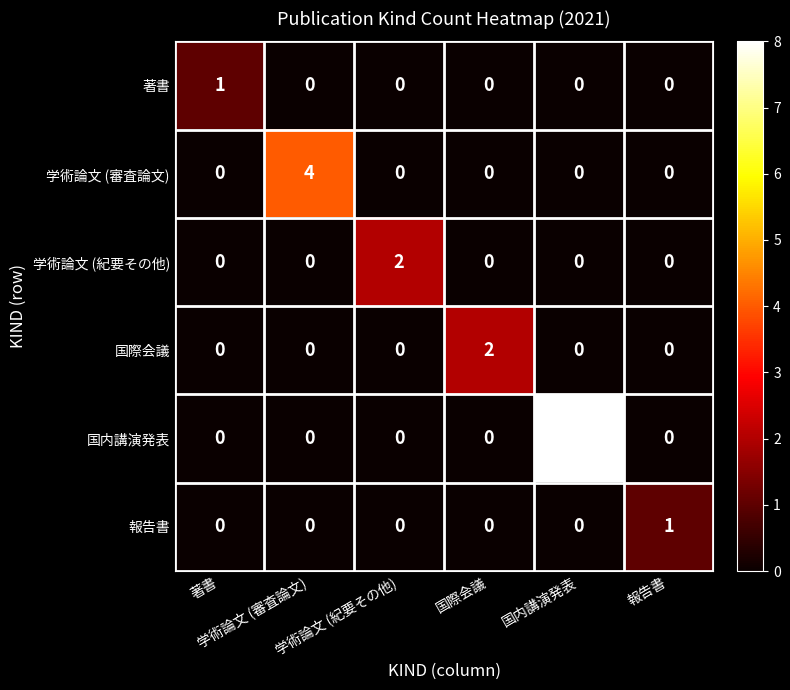

What is the greatest value displayed?

8